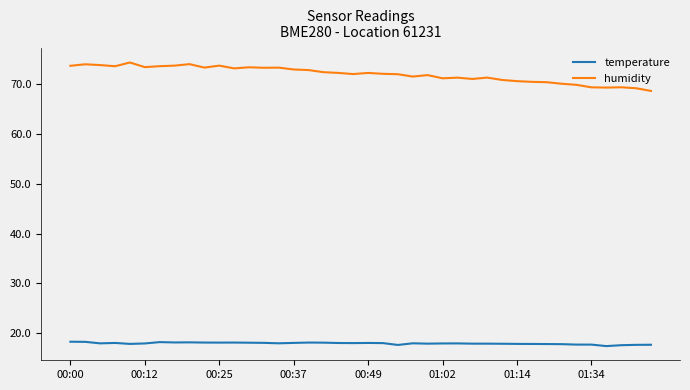

How many lines are shown in the chart?

2